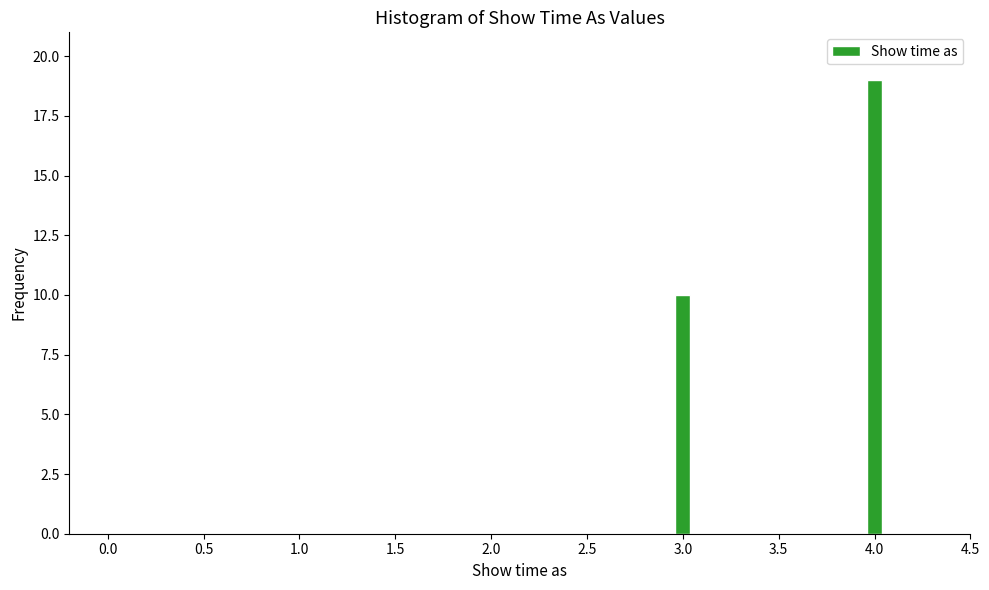

Reading left to right, list all the values displayed in this chart.

10	19